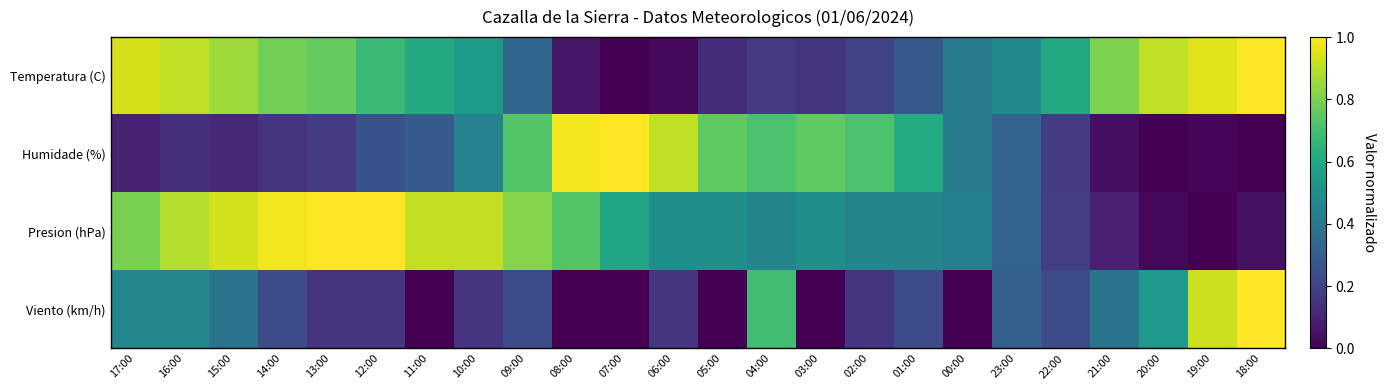

Count the number of data series in this chart.

4